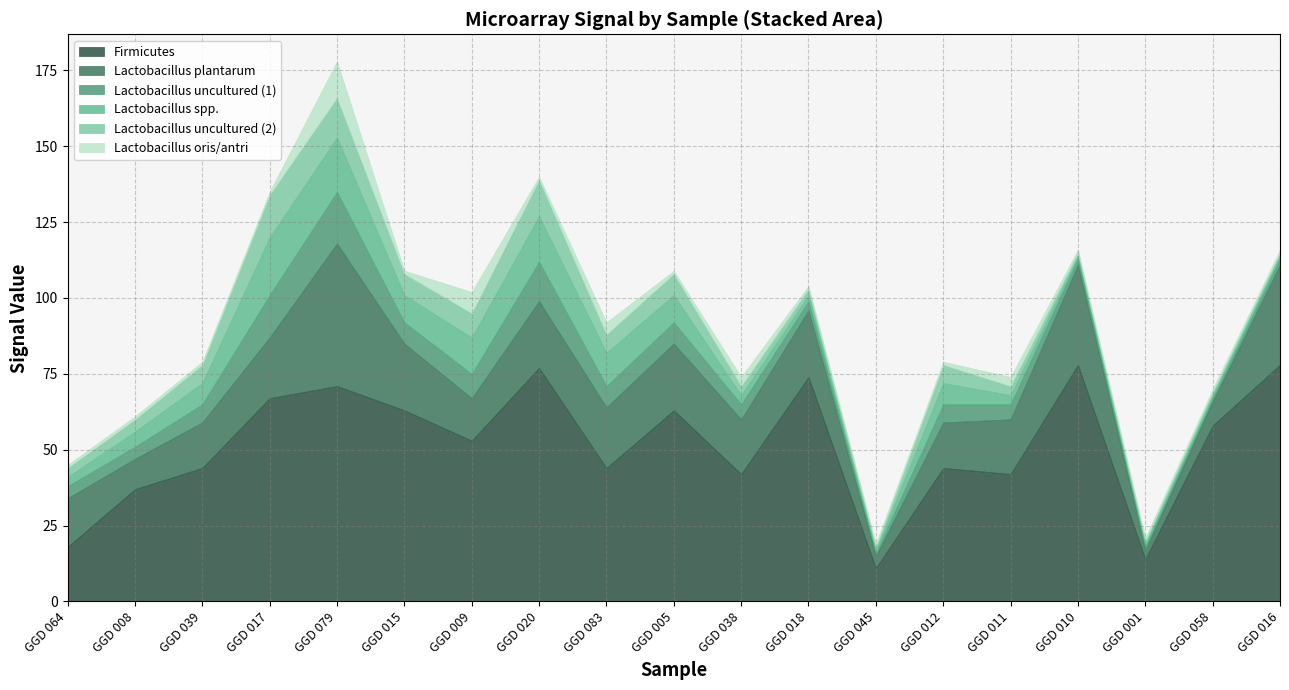

The value of Firmicutes at GGD 005 is 63. True or false?

True